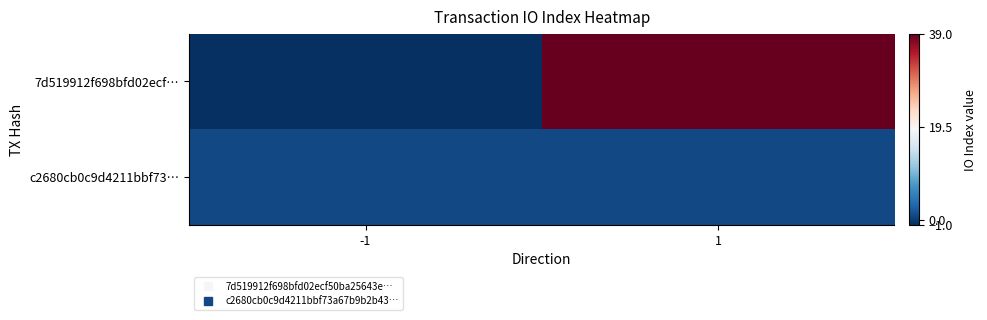

Which series has the largest total across all categories?

7d519912f698bfd02ecf…